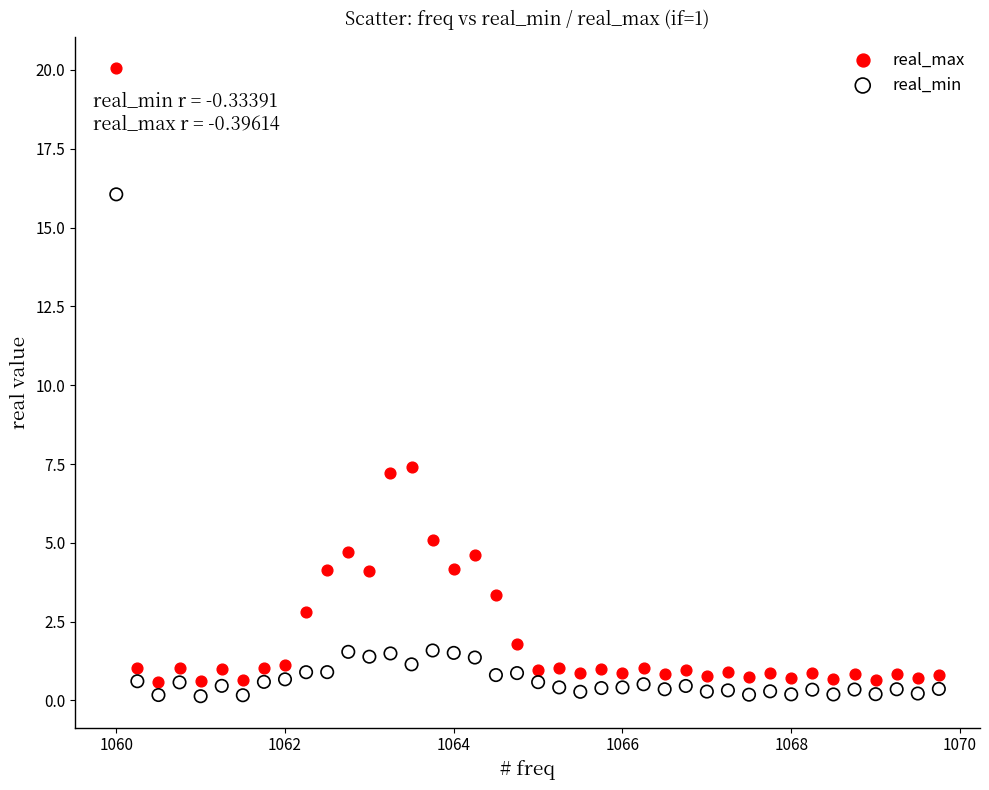

Which series contains the highest Y value?

real_max